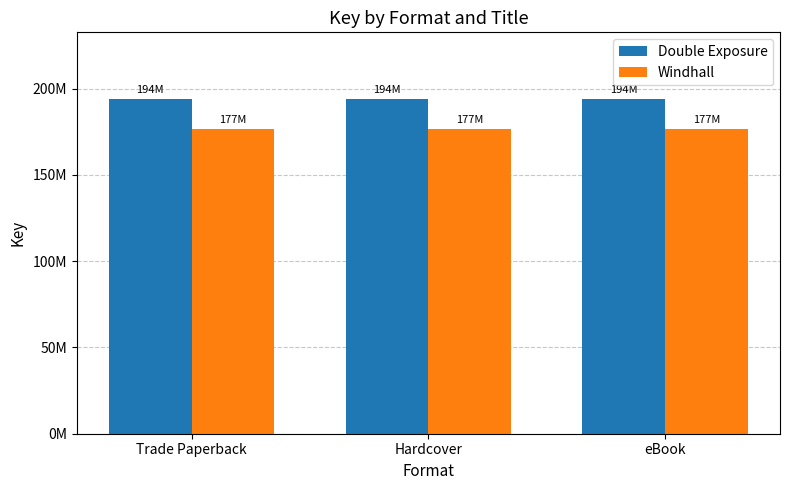

What are all the series names shown in the legend?

Double Exposure, Windhall